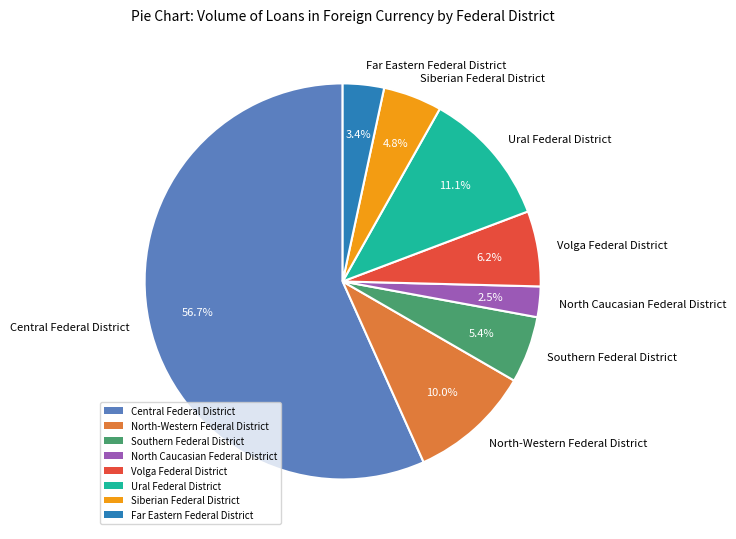

Is it true that North-Western Federal District is 22% of the pie?

False